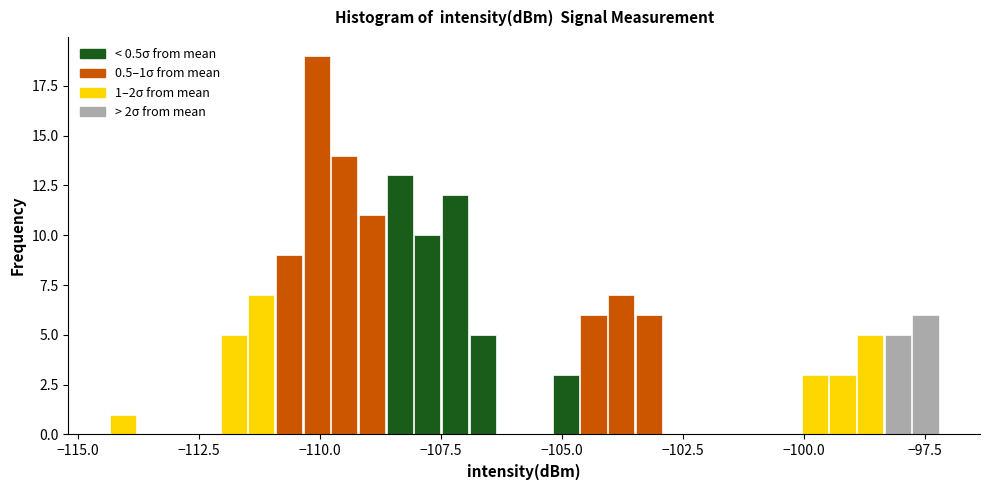

Read against the x-axis, roughly where is the centre of the tallest bar?

-110.0